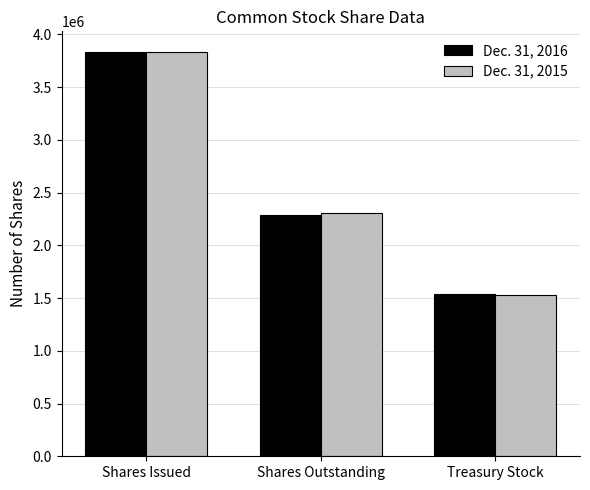

What is the average value of the Dec. 31, 2016 series?

2554265